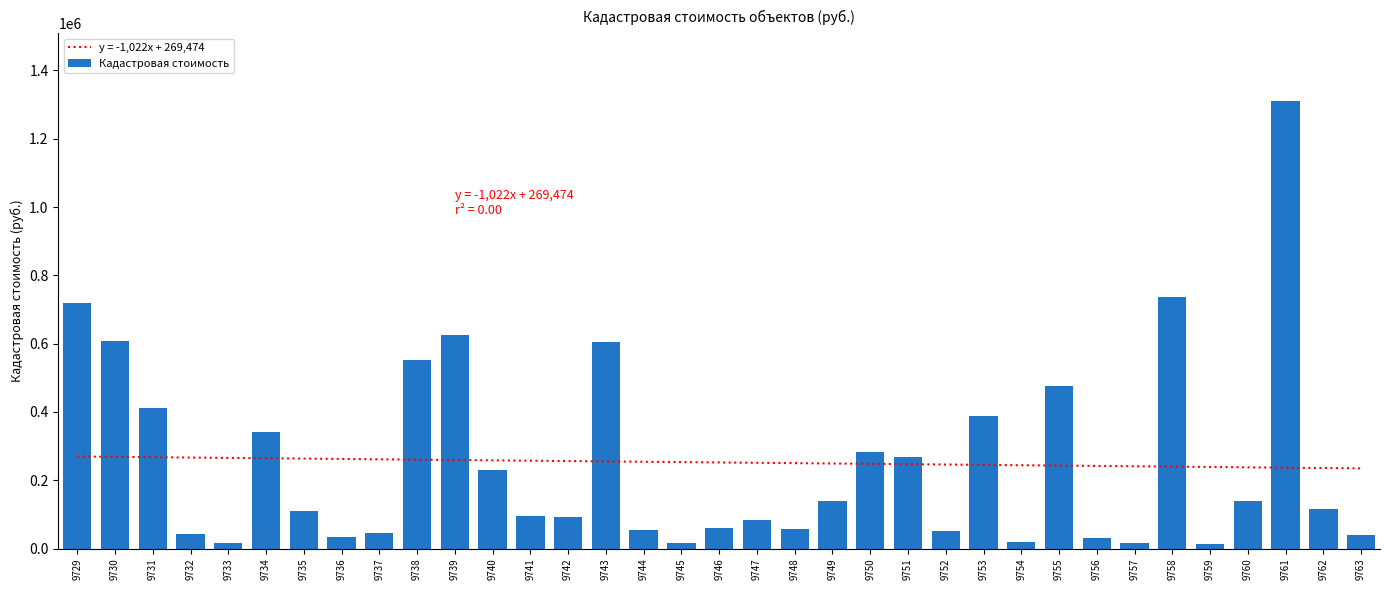

What is the smallest value displayed?

12796.6